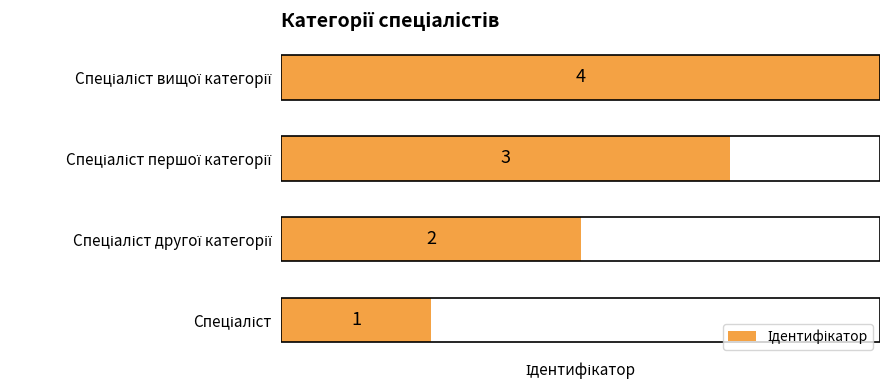

What is the difference between the maximum and minimum values?

3